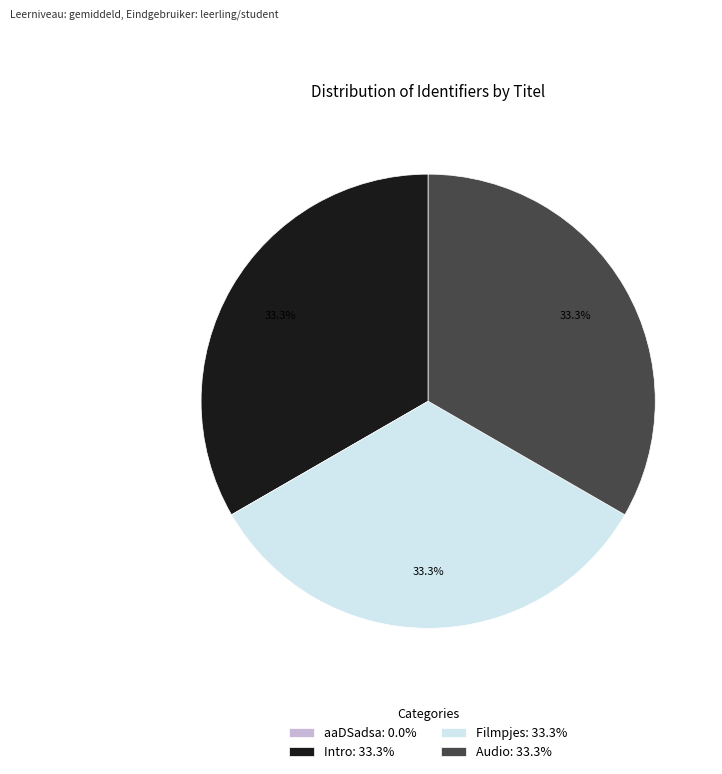

Is there a majority slice in this chart?

No